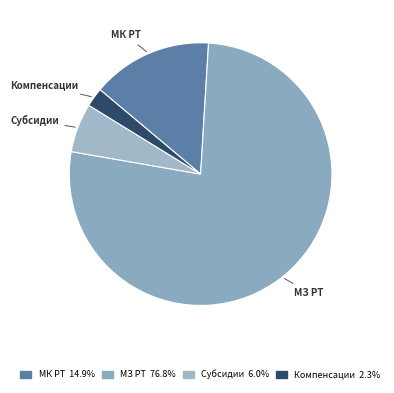

Which category has the biggest portion of the pie?

МЗ РТ